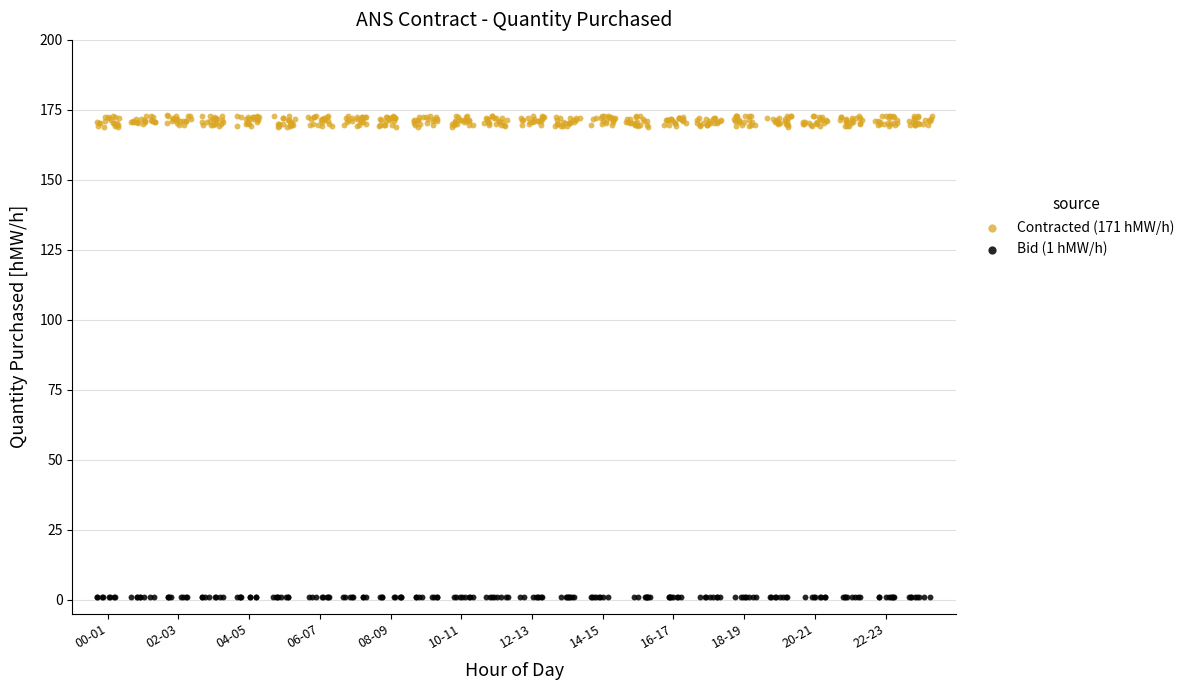

Which series has the widest spread of Y values?

Contracted (171 hMW/h)